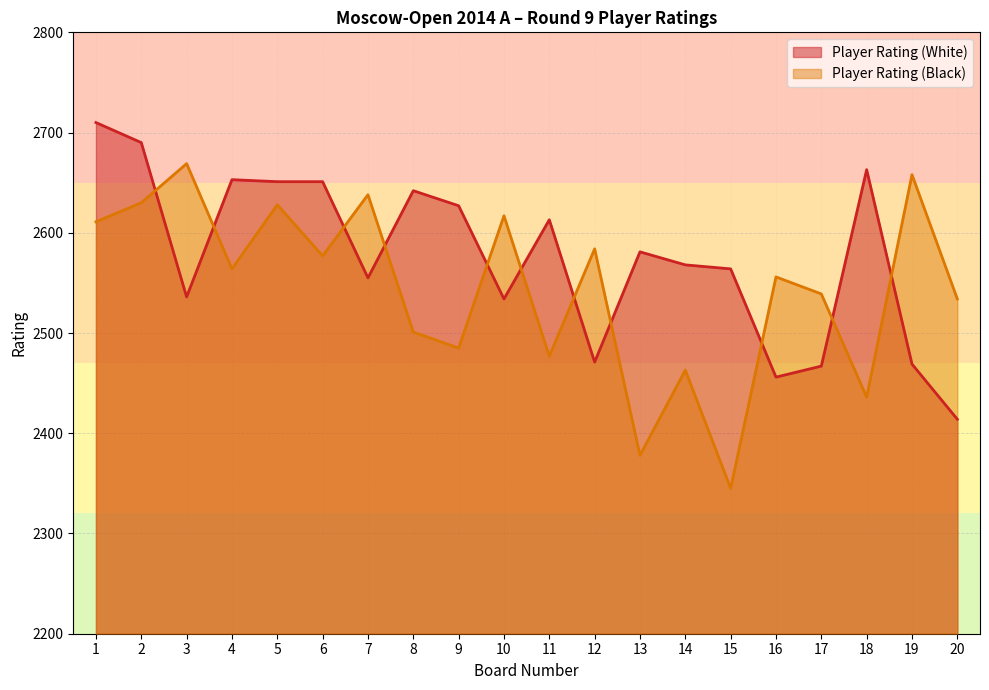

Count the number of categories in the chart.

20